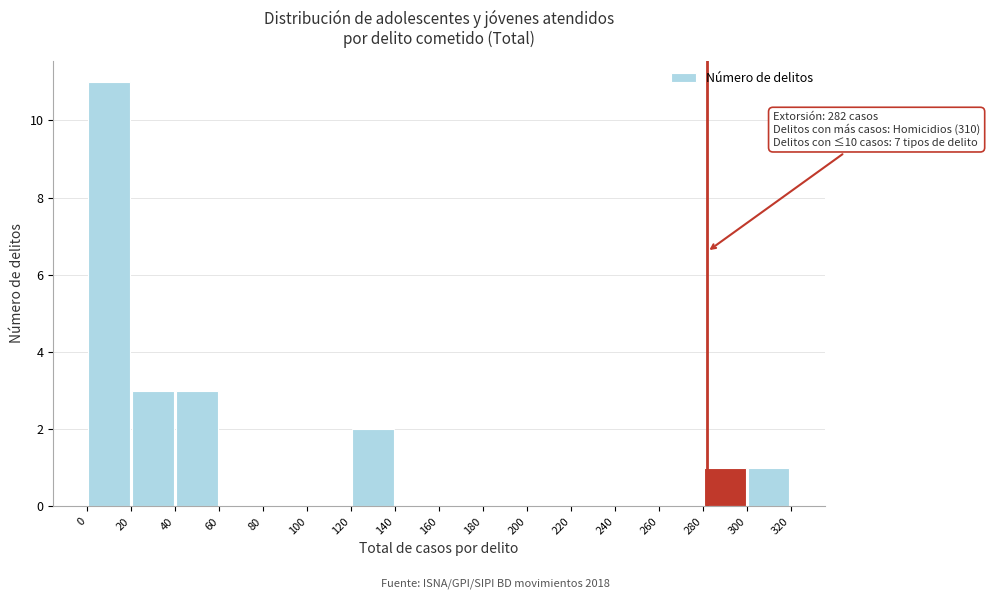

Over which range of the x-axis is the bar tallest?

0 to 20